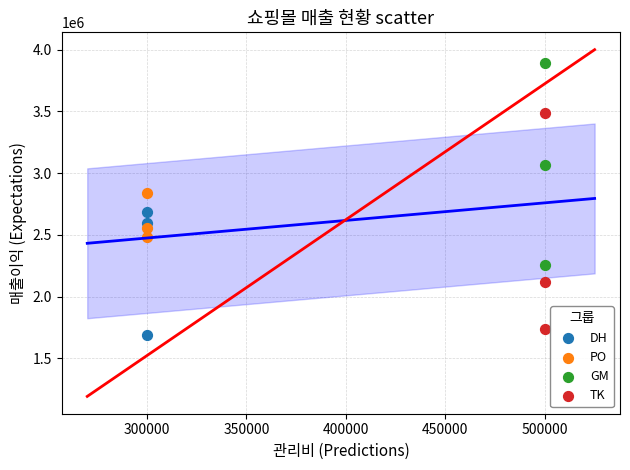

Which series contains the highest Y value?

GM